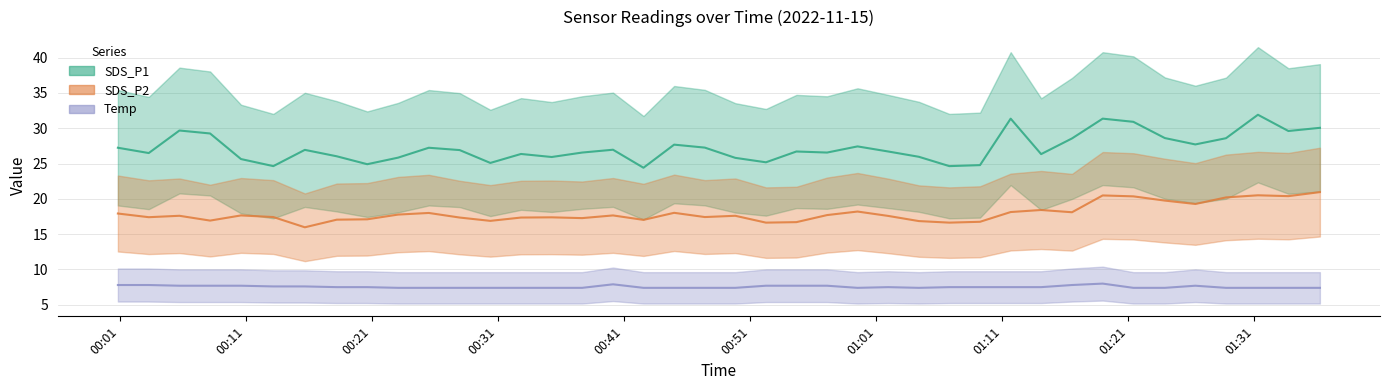

Which series changed the most between 2022/11/15 00:32:49 and 2022/11/15 01:06:48?

SDS_P1